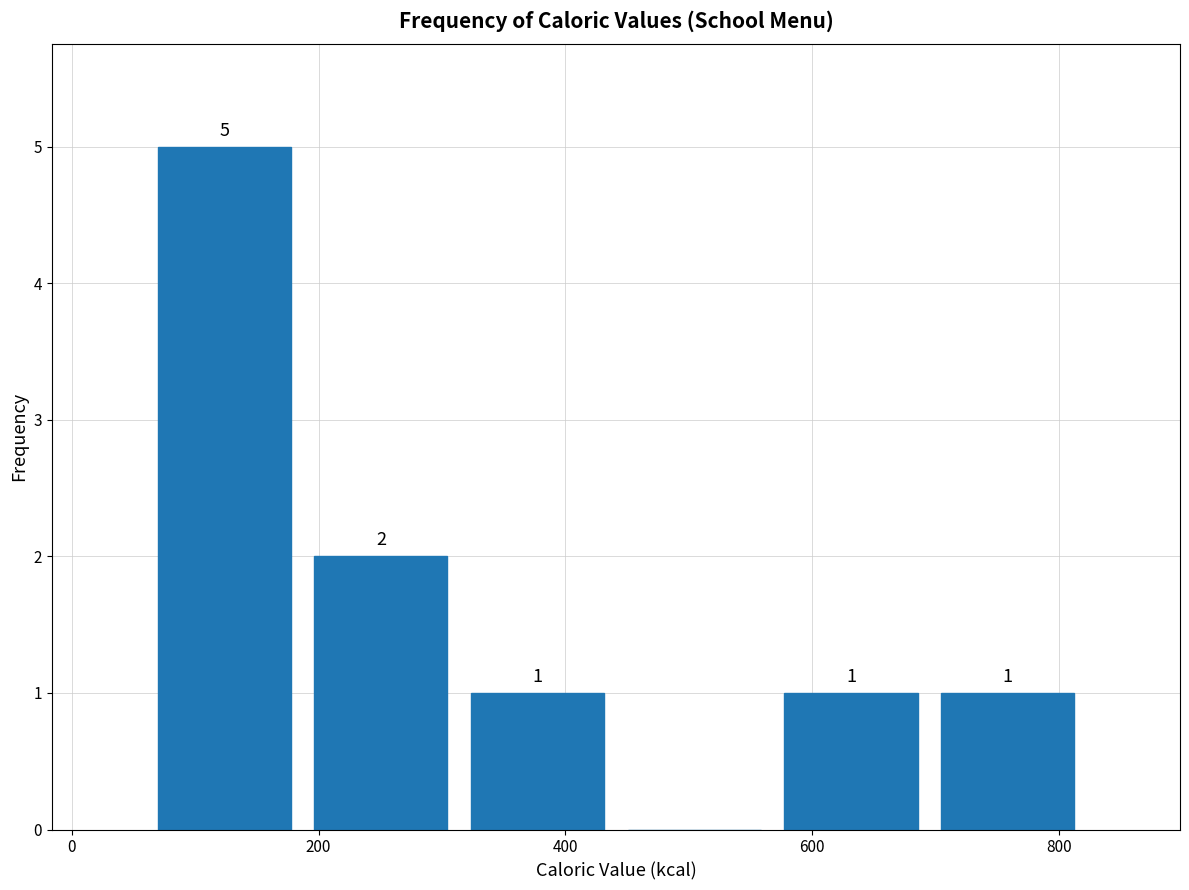

Over which range of the x-axis is the bar tallest?

60 to 180